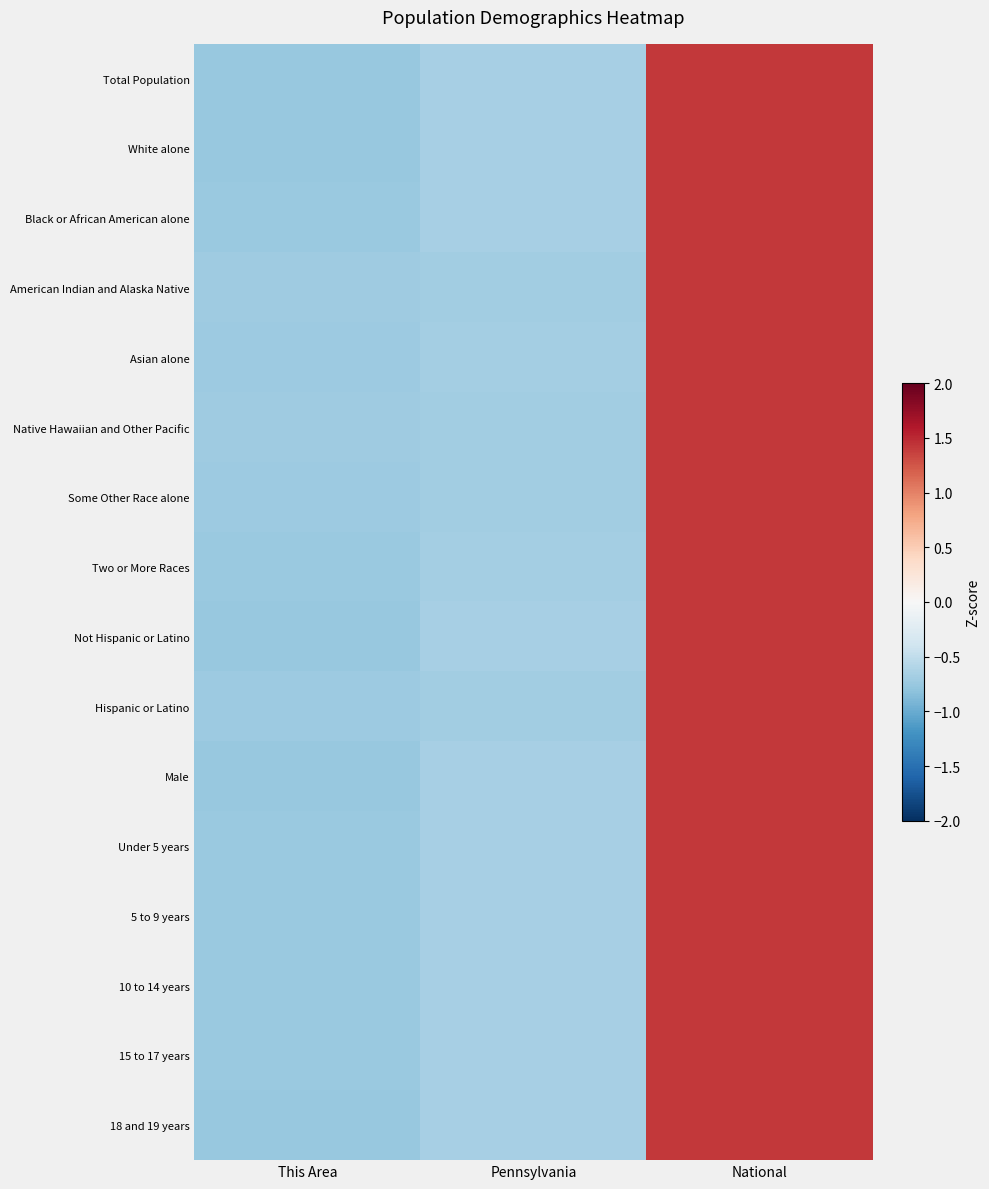

Count the number of categories in the chart.

3